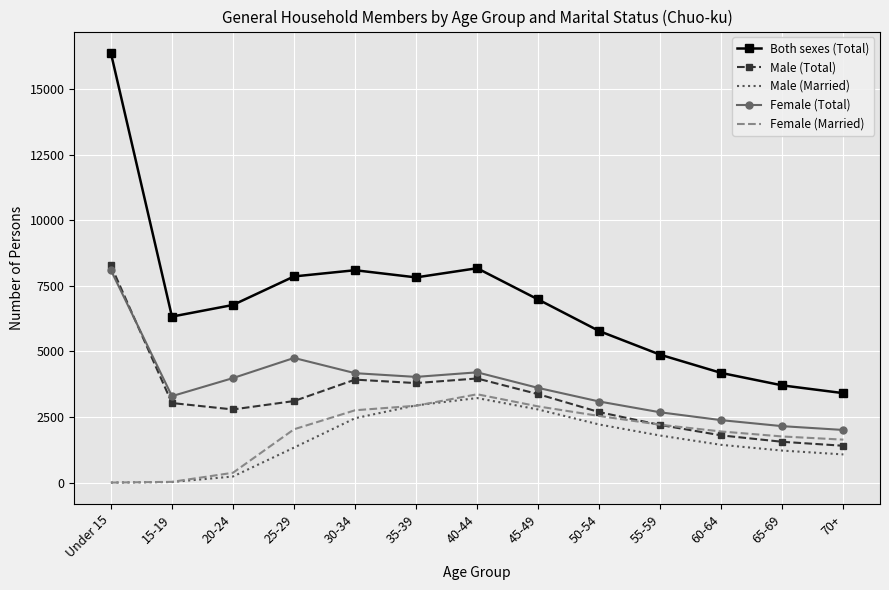

The Female (Total) series shows 949 at 50-54. True or false?

False